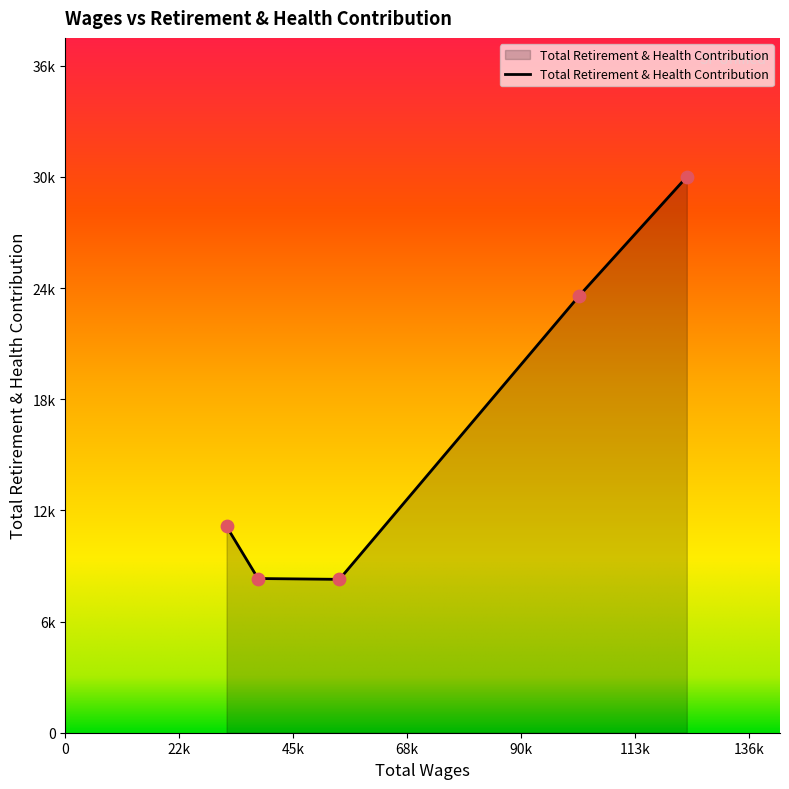

Does the chart have visible grid lines?

No